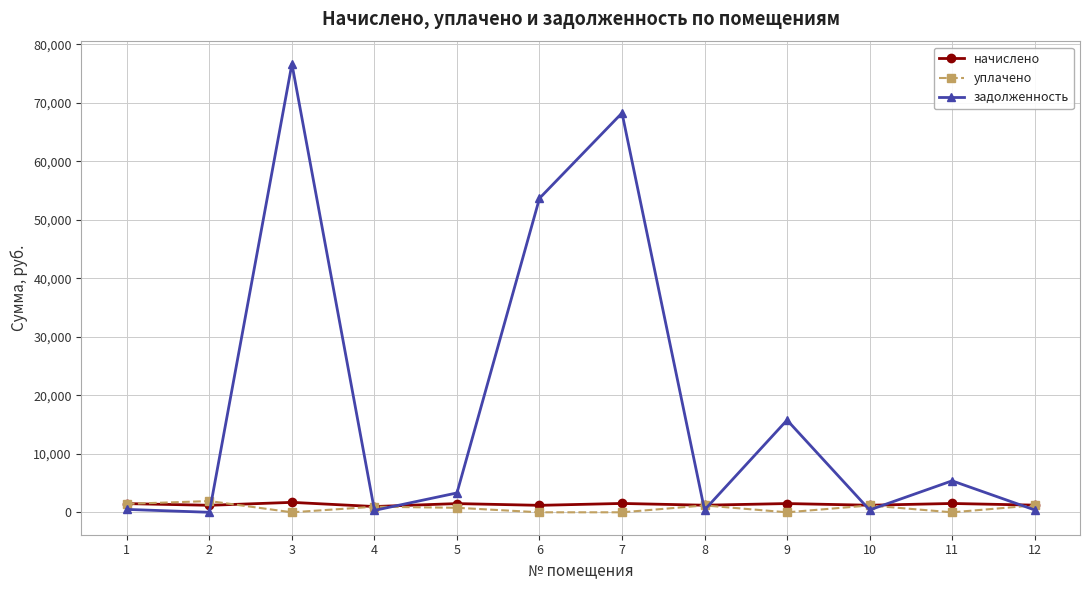

What is the greatest value displayed?

76678.9